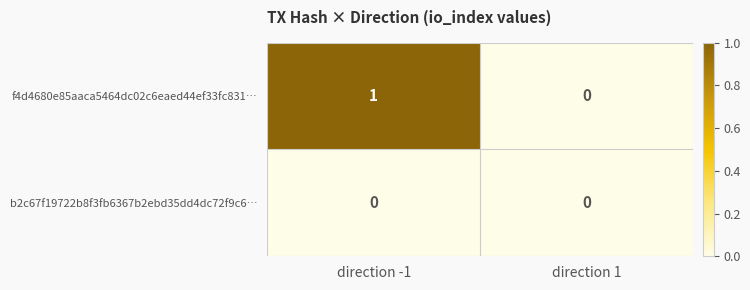

Which series has the largest total across all categories?

f4d4680e85aaca5464dc02c6eaed44ef33fc831…